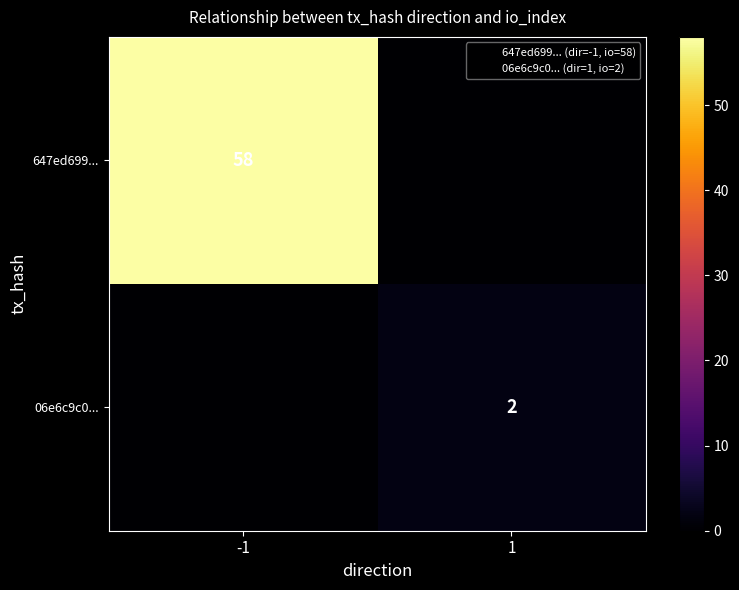

True or false: 06e6c9c0... has a value of 2 at 1.

True